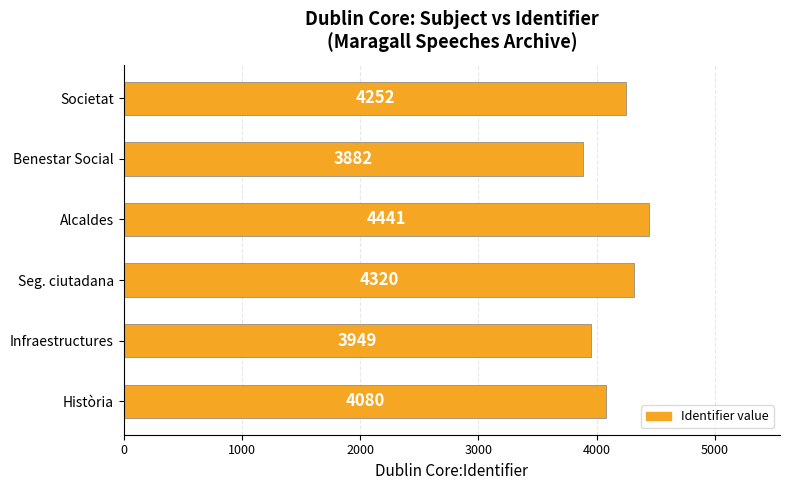

What is the difference between the maximum and minimum values?

559